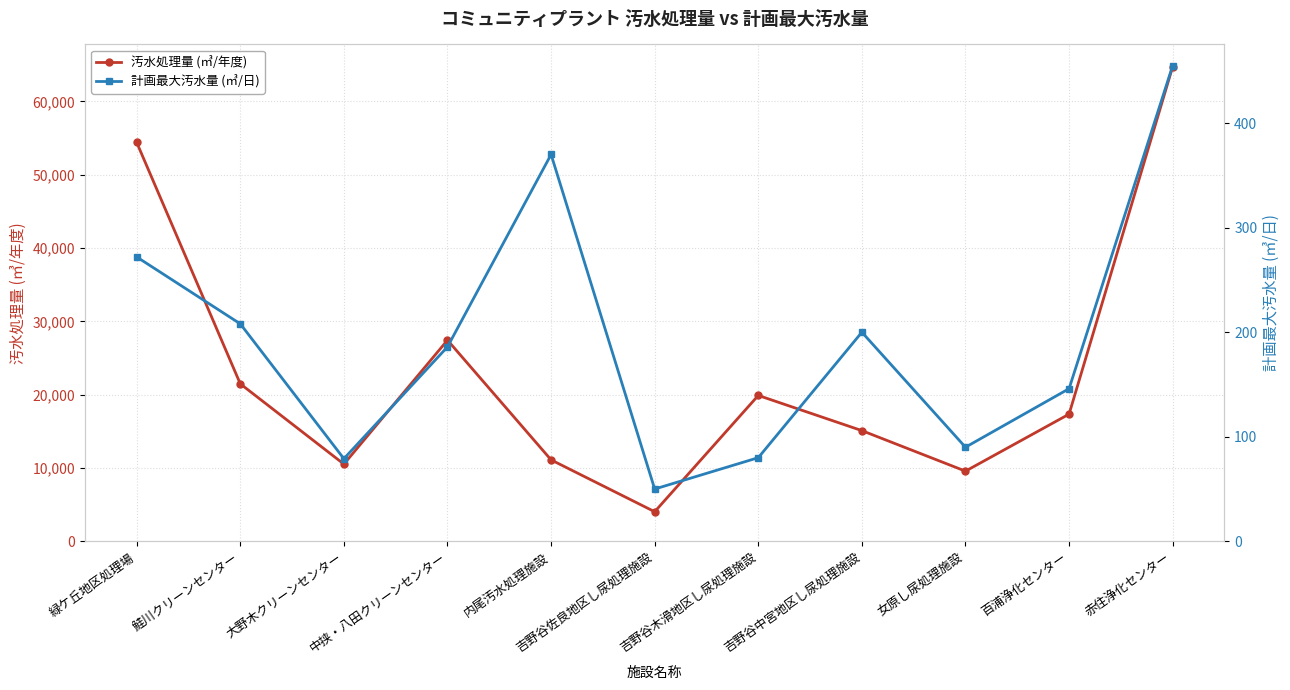

What is the total value across all series at 緑ケ丘地区処理場?

54668